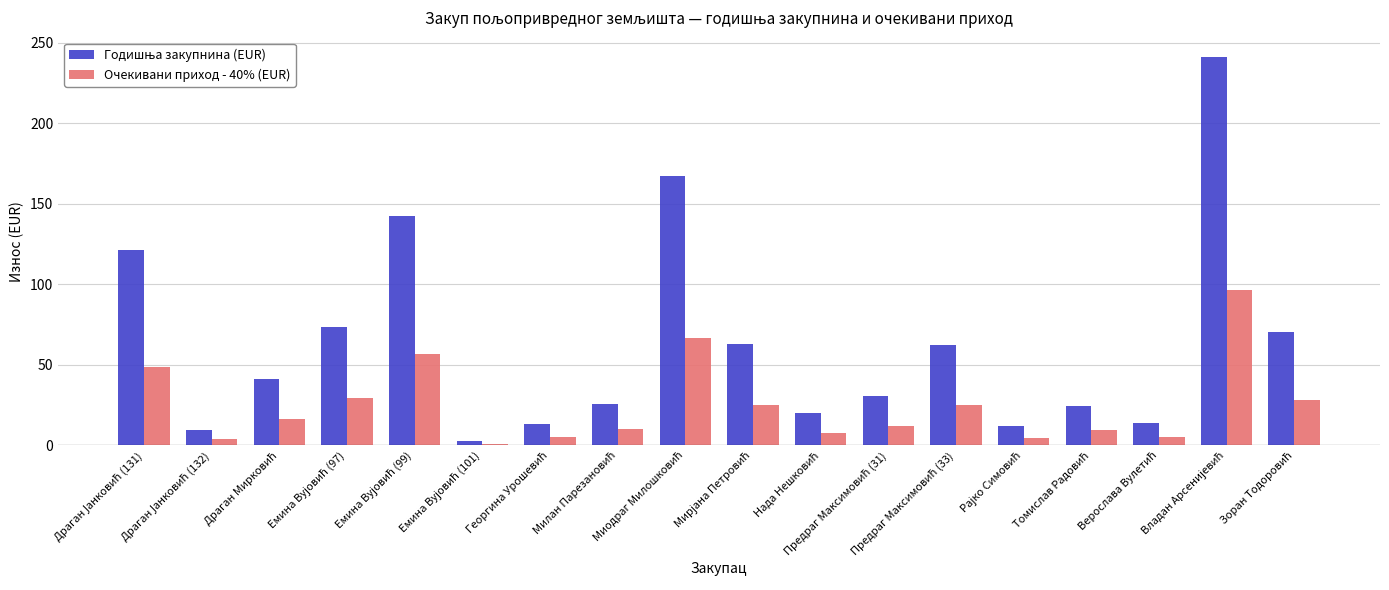

How many series are shown in this chart?

2